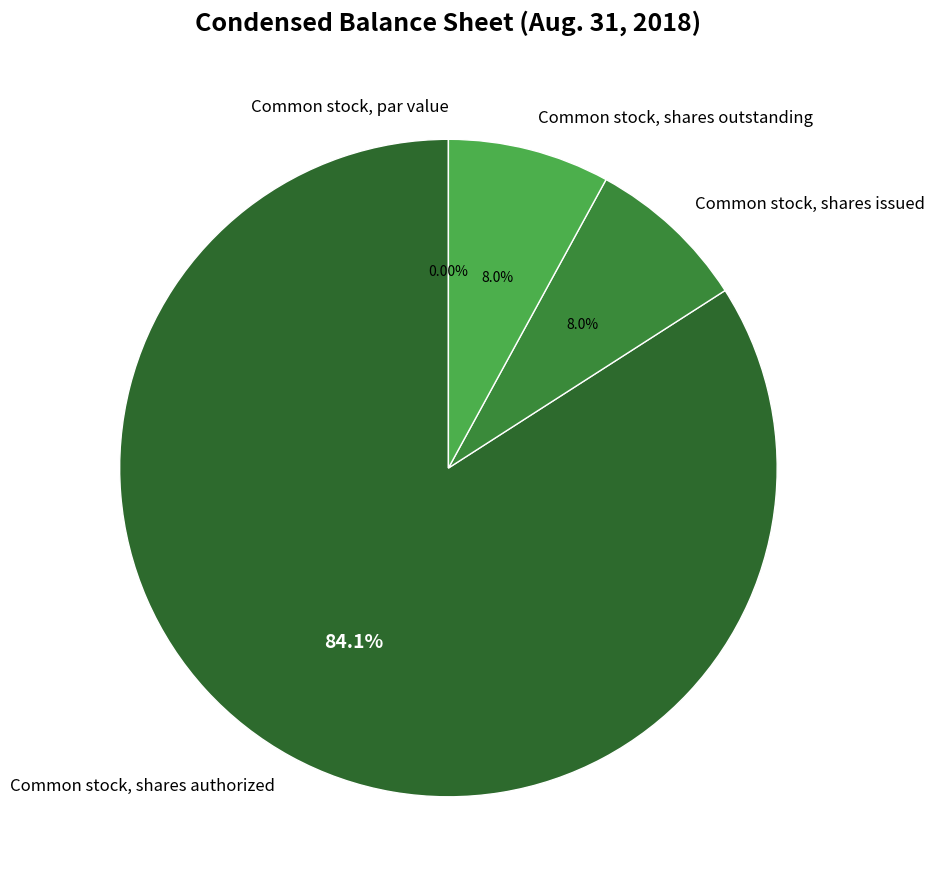

Approximately how many times larger is the value at Common stock, shares issued compared to Common stock, shares authorized?

0.1